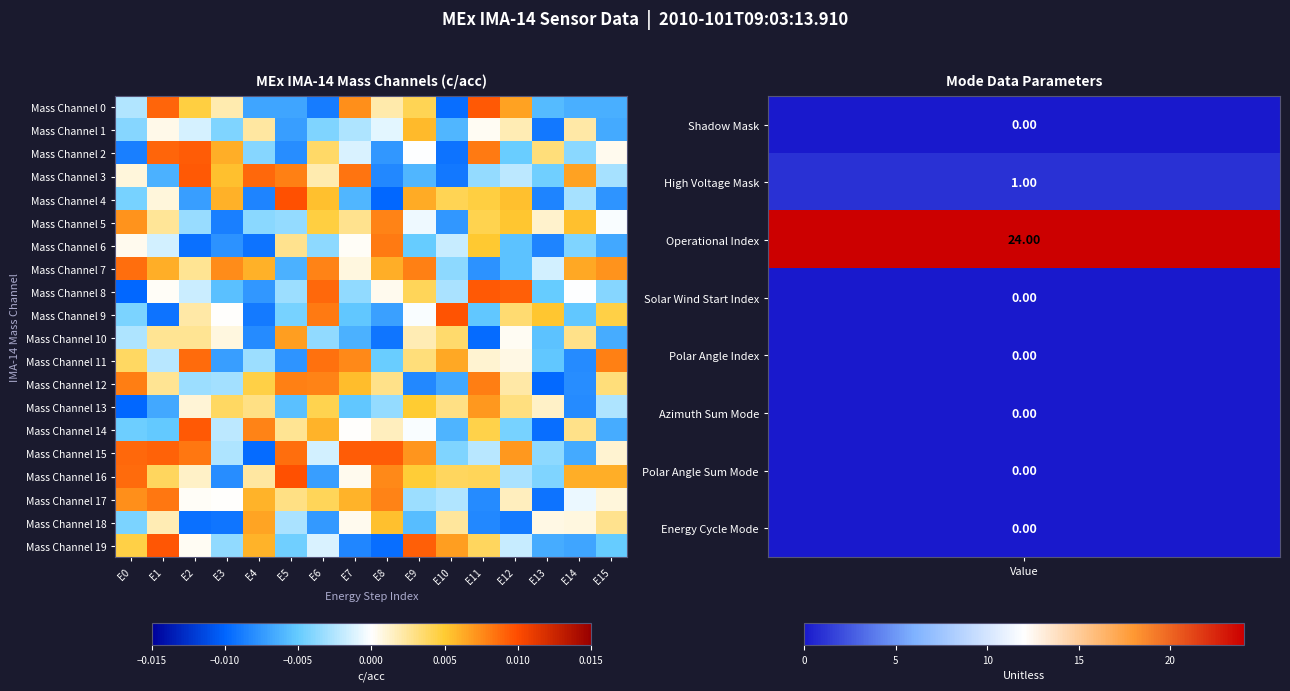

Which series has the largest total across all categories?

Mass Channel 7